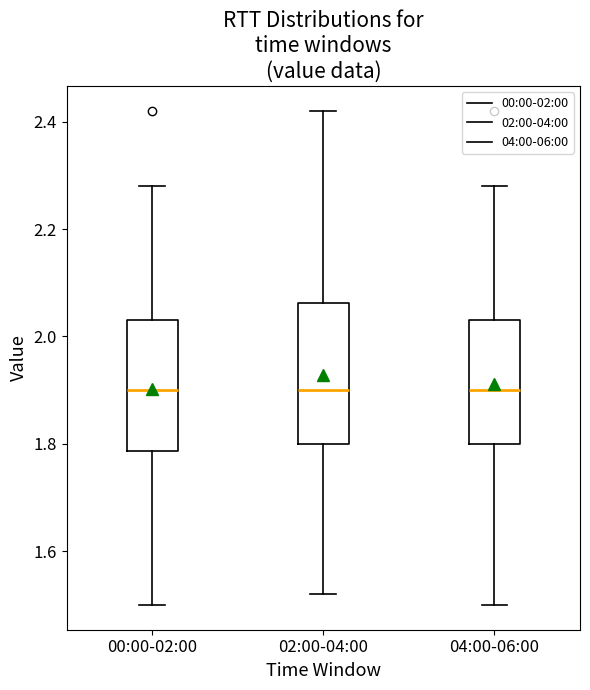

Reading left to right, transcribe this box plot: for each box, give where its median line is, the range the box spans, and where its two whiskers end, as read against the y-axis. The values are not printed on the chart, so give them approximately, as read against the axis.

00:00-02:00: median 1.90, box 1.78 to 2.04, whiskers 1.50 to 2.28
02:00-04:00: median 1.90, box 1.80 to 2.06, whiskers 1.52 to 2.42
04:00-06:00: median 1.90, box 1.80 to 2.04, whiskers 1.50 to 2.28